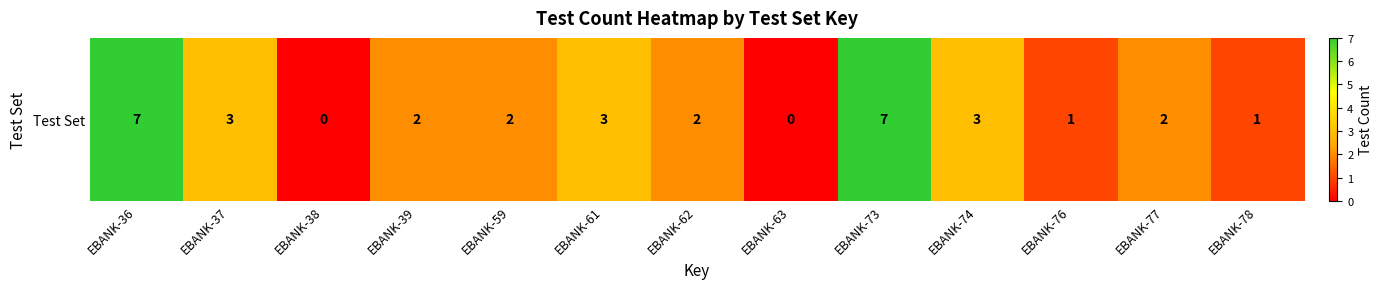

Count the number of categories in the chart.

13